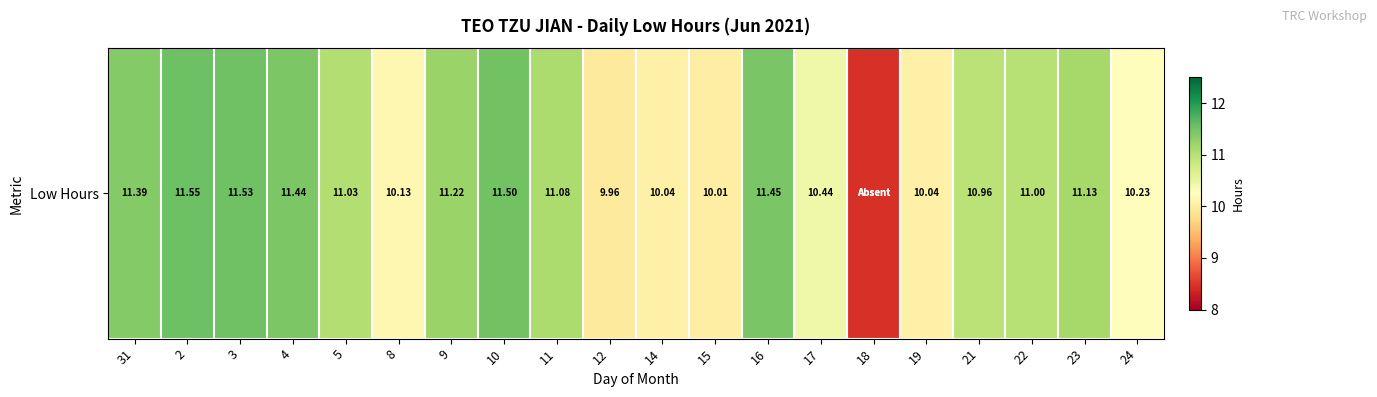

What is the average value?

10.3